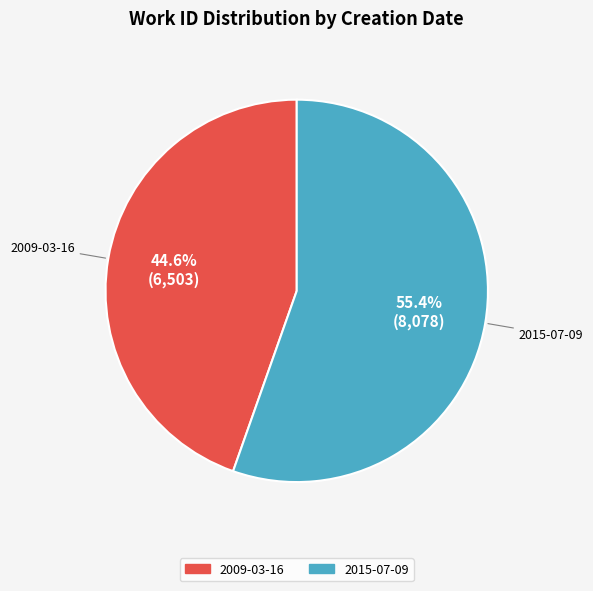

True or false: 2015-07-09 accounts for 55% of the total.

True